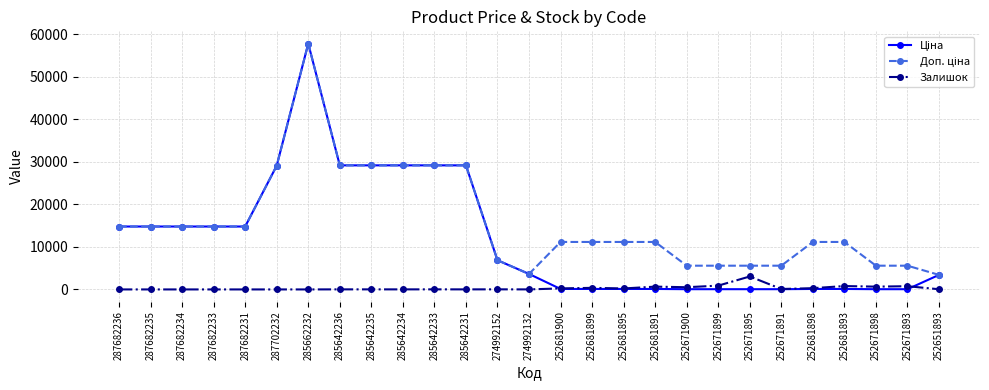

The Залишок series shows 518.0 at 252671900. True or false?

True